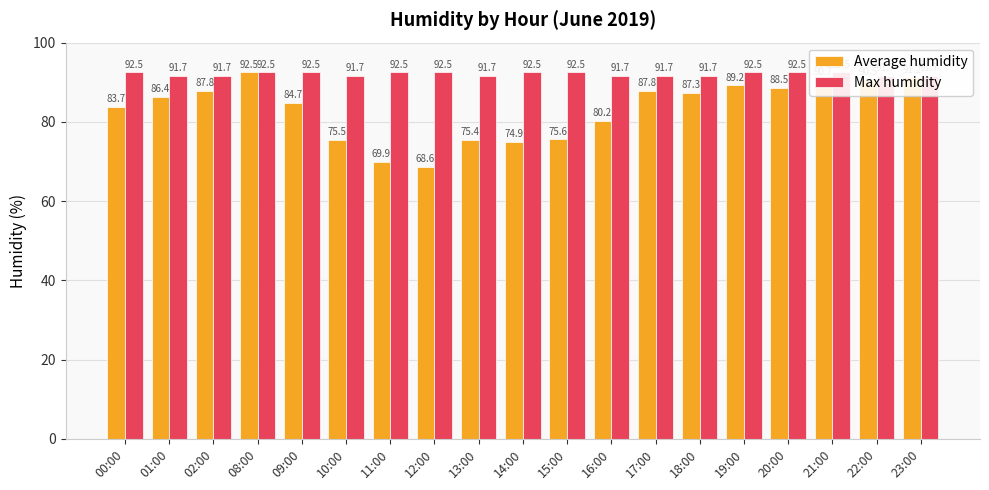

Rank the categories by Max humidity value from highest to lowest.

00:00, 08:00, 09:00, 11:00, 12:00, 14:00, 15:00, 19:00, 20:00, 21:00, 01:00, 02:00, 10:00, 13:00, 16:00, 17:00, 18:00, 22:00, 23:00